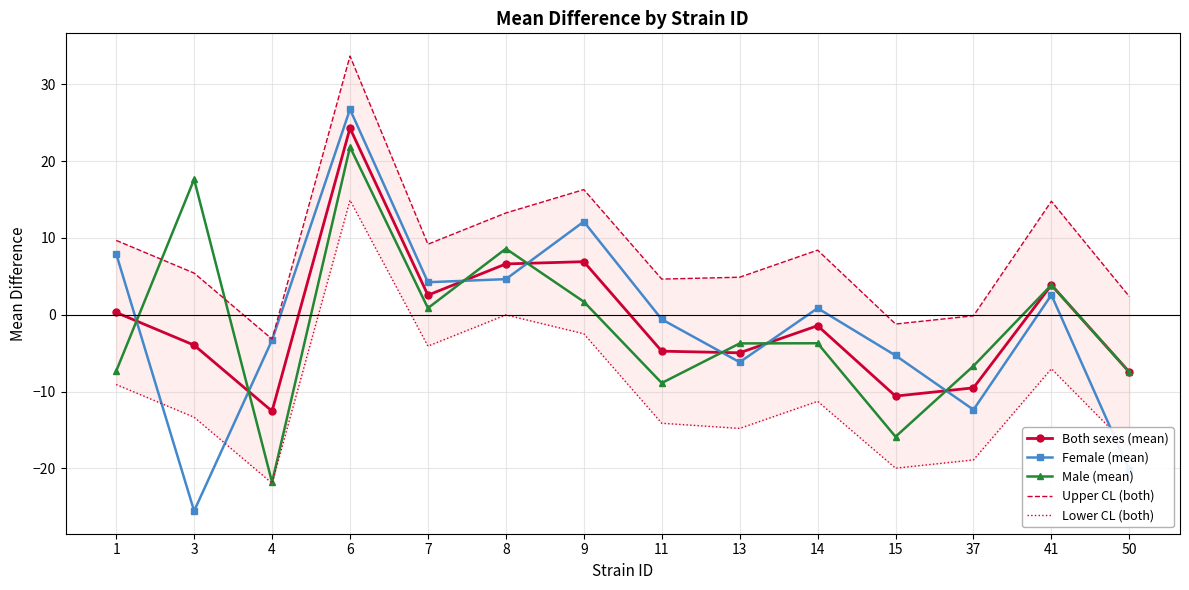

Which category has the highest value across all series?

6